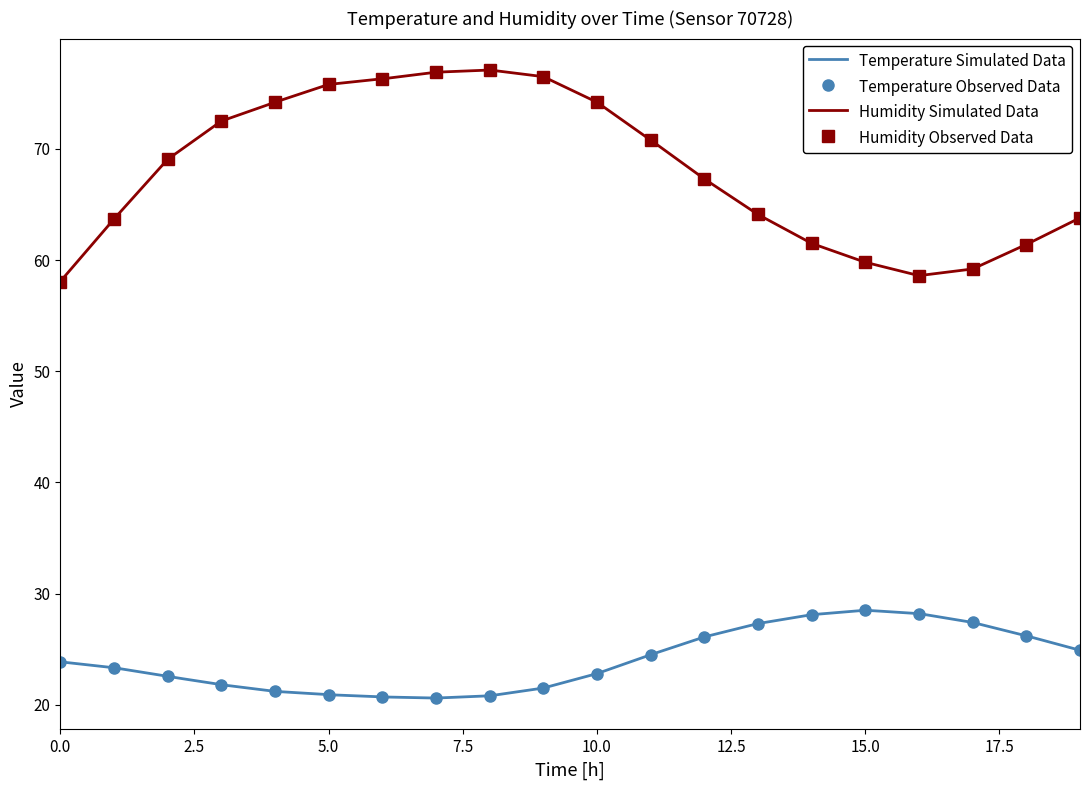

What is the minimum value for temperature?

20.6